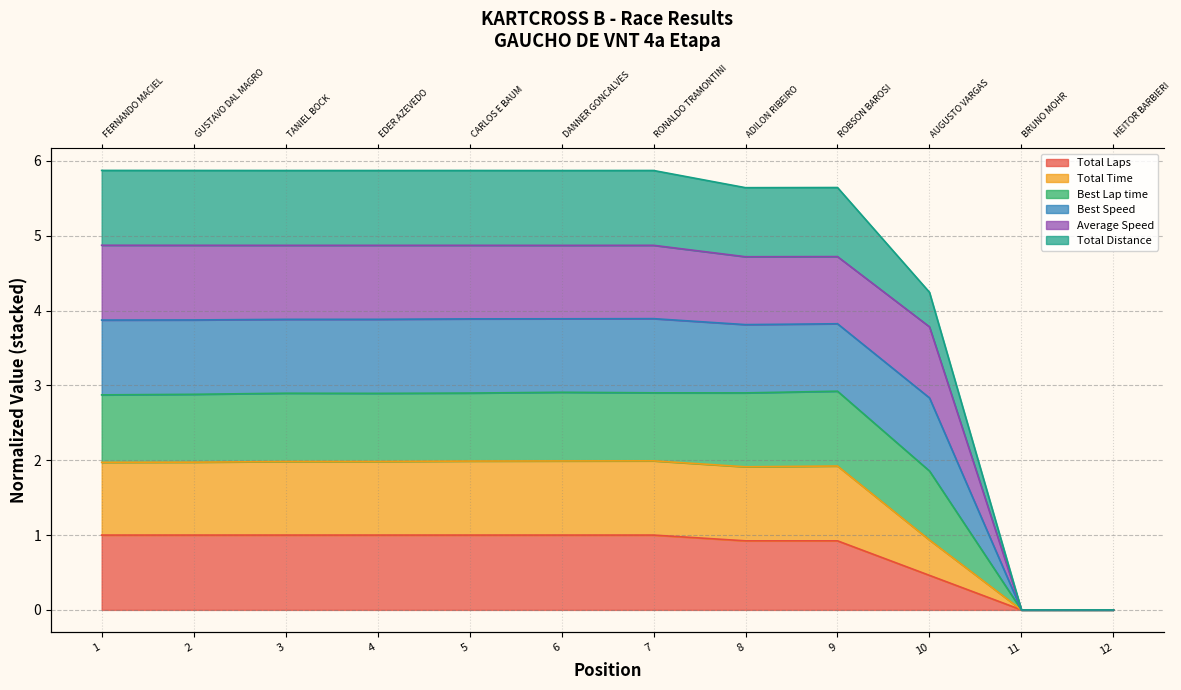

What is the sum of the Total Laps values at 2 and 8?

1.9